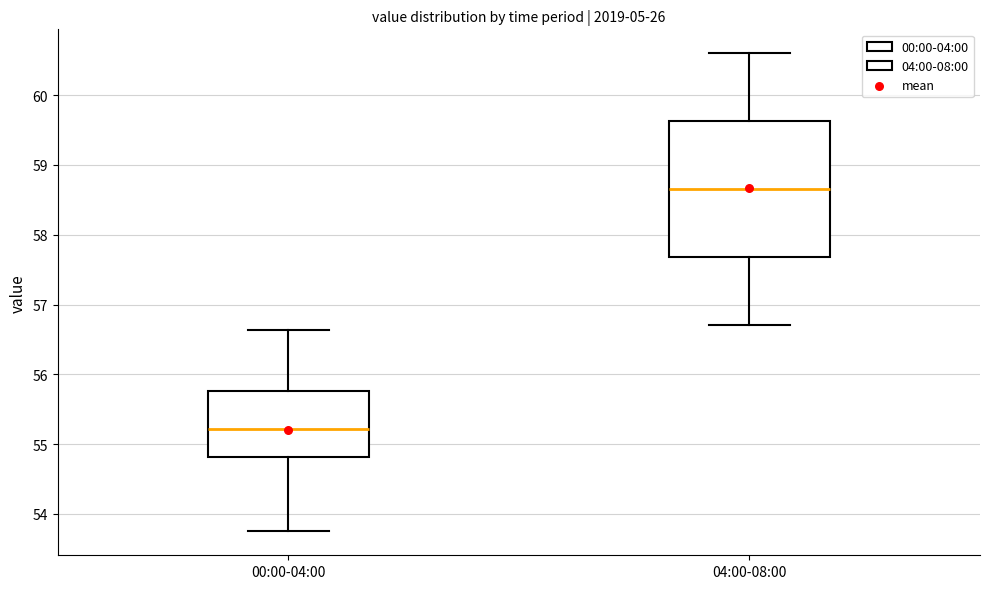

Where does the upper whisker of the box for 00:00-04:00 end on the y-axis? The values are not printed on the chart, so give them approximately, as read against the axis.

56.6